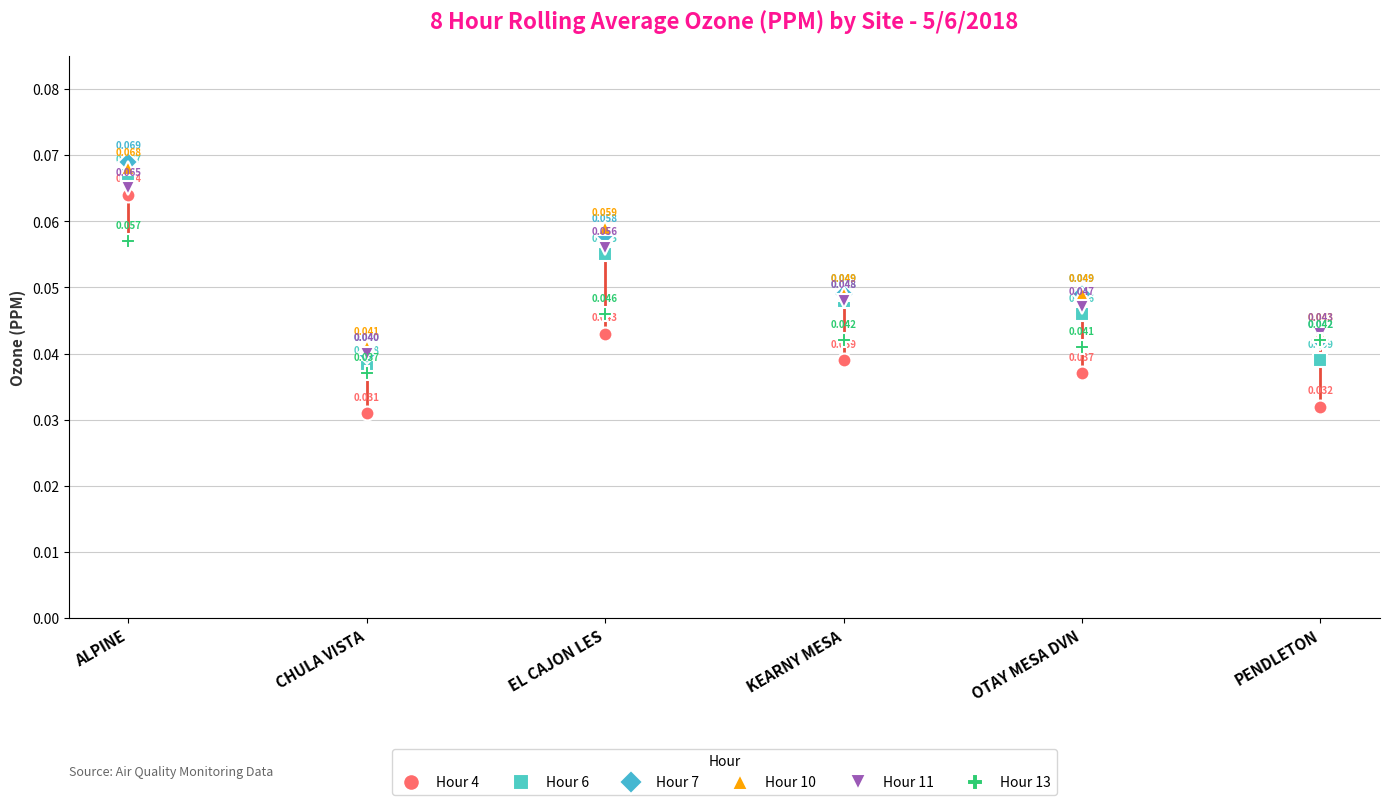

Count the Hour 11 values in the range 0 to 1.

6